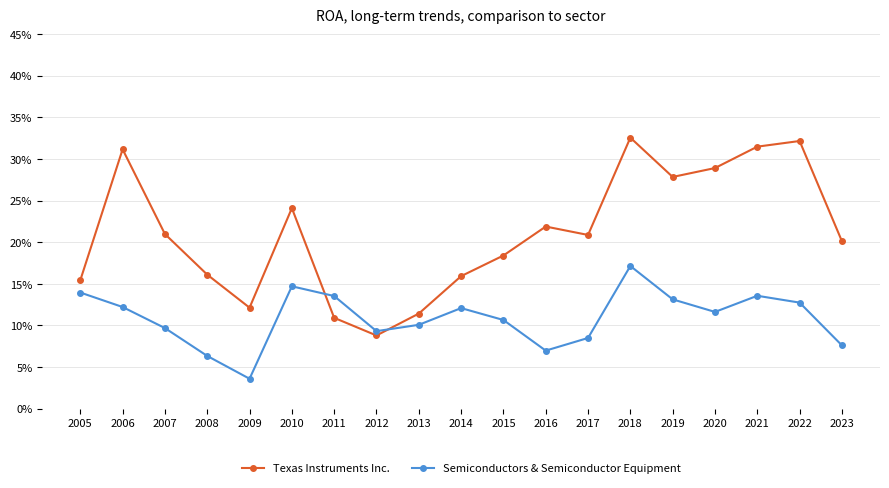

What are all the series names shown in the legend?

Texas Instruments Inc., Semiconductors & Semiconductor Equipment